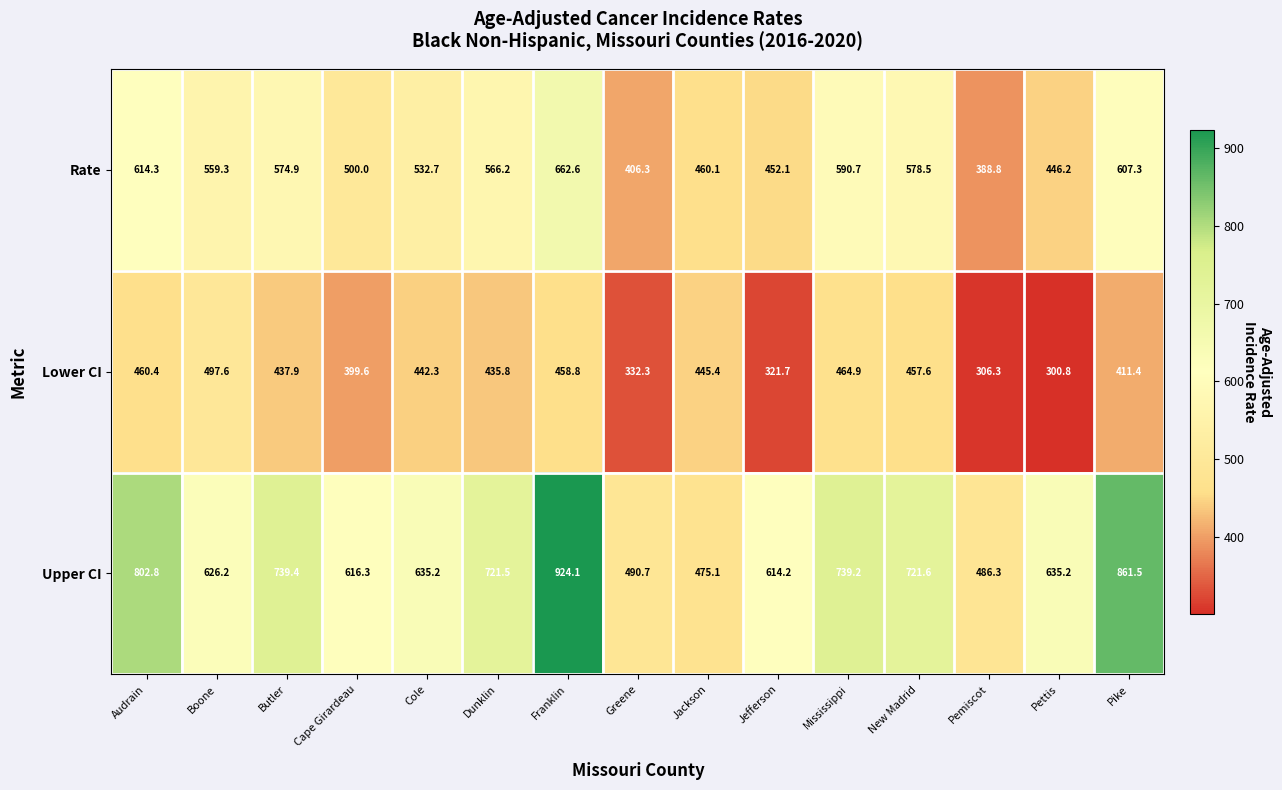

Rank the series by their average value, from lowest to highest.

Lower CI, Rate, Upper CI